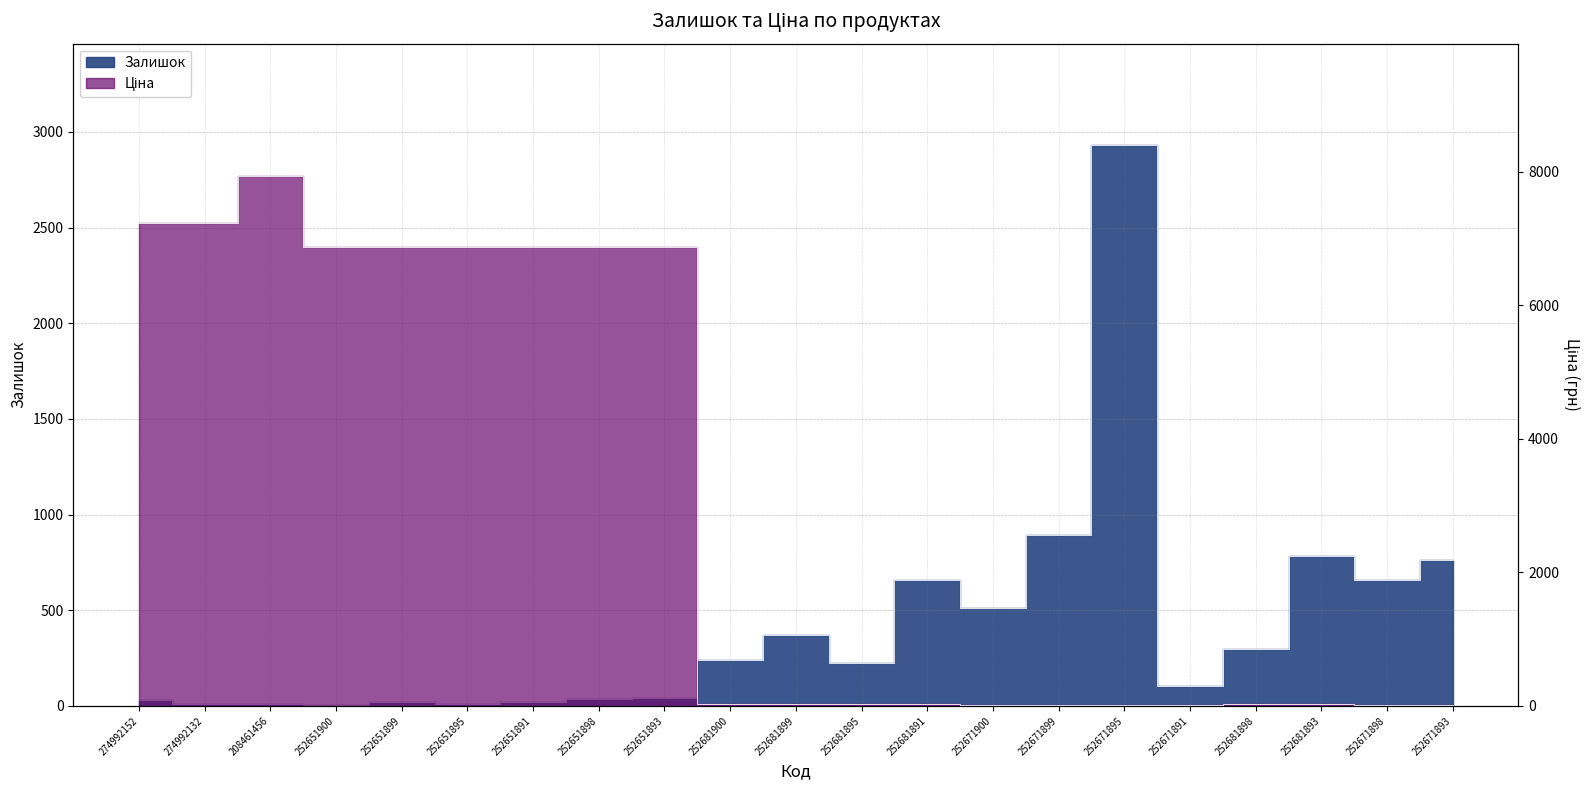

Which series has the widest spread of values?

Ціна